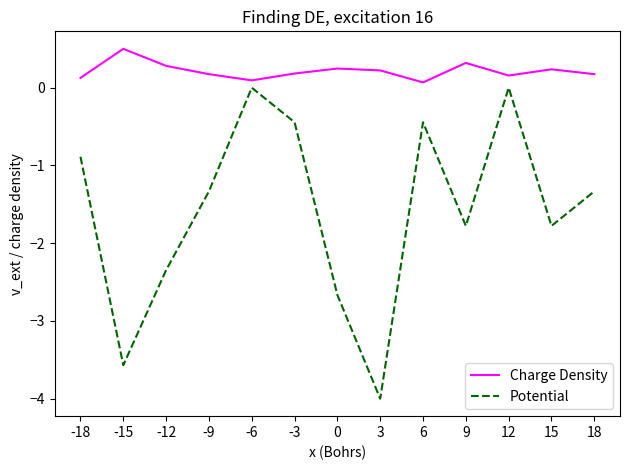

Is it true that Potential equals -3.6 at -15?

True